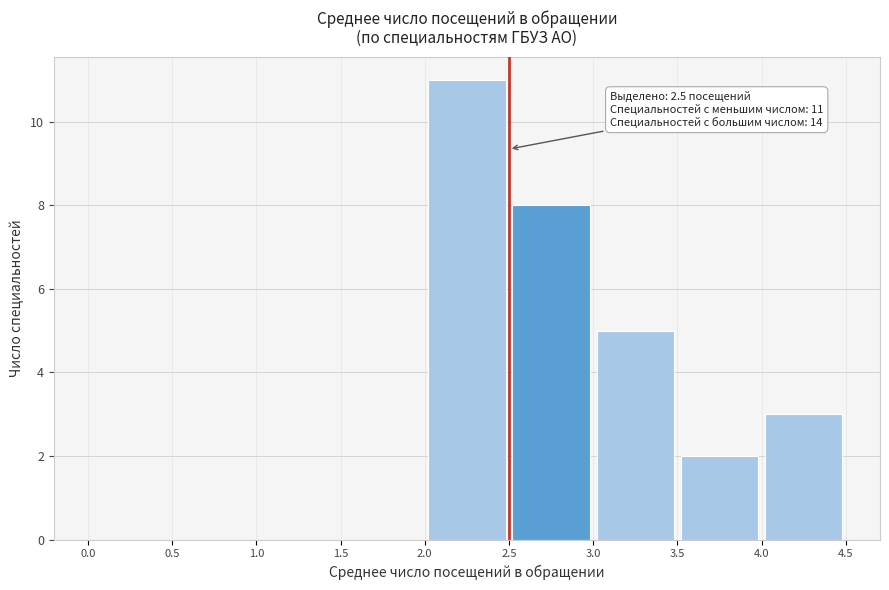

Over which range of the x-axis is the bar tallest?

2.0 to 2.5